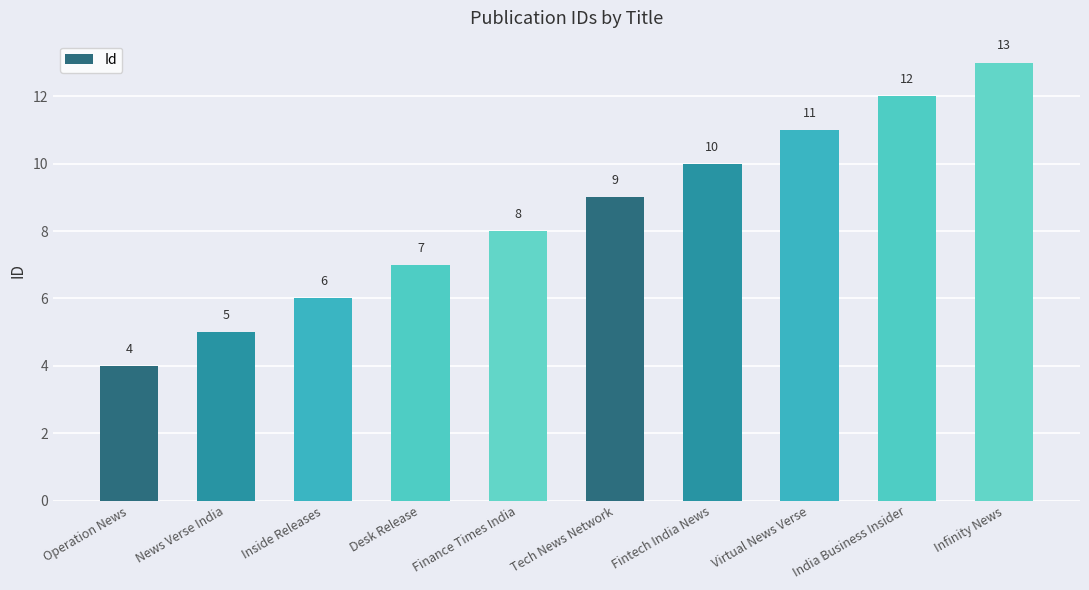

List the labels in order of value, largest first.

Infinity News, India Business Insider, Virtual News Verse, Fintech India News, Tech News Network, Finance Times India, Desk Release, Inside Releases, News Verse India, Operation News